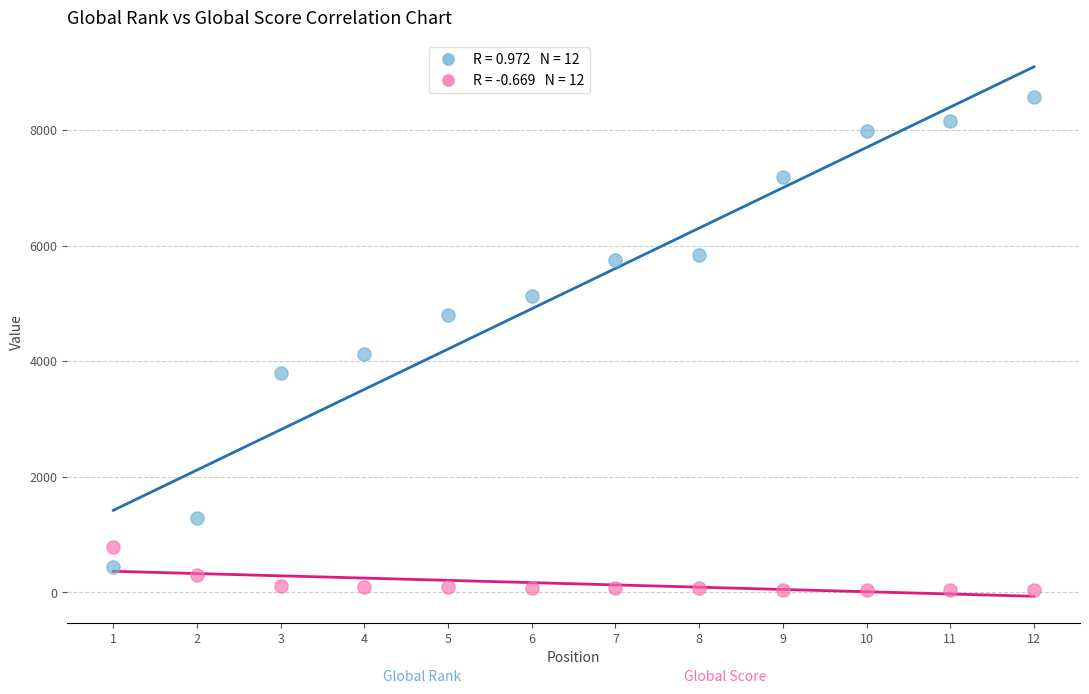

Across all series, what Y value is closest to 4300?

4123